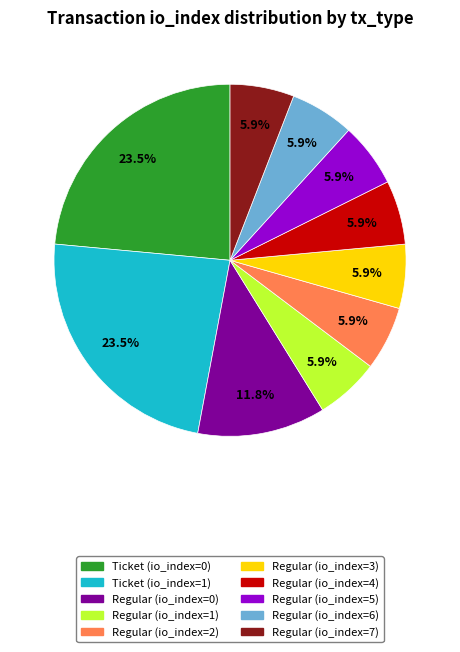

Is there any slice that represents more than half of the pie?

No